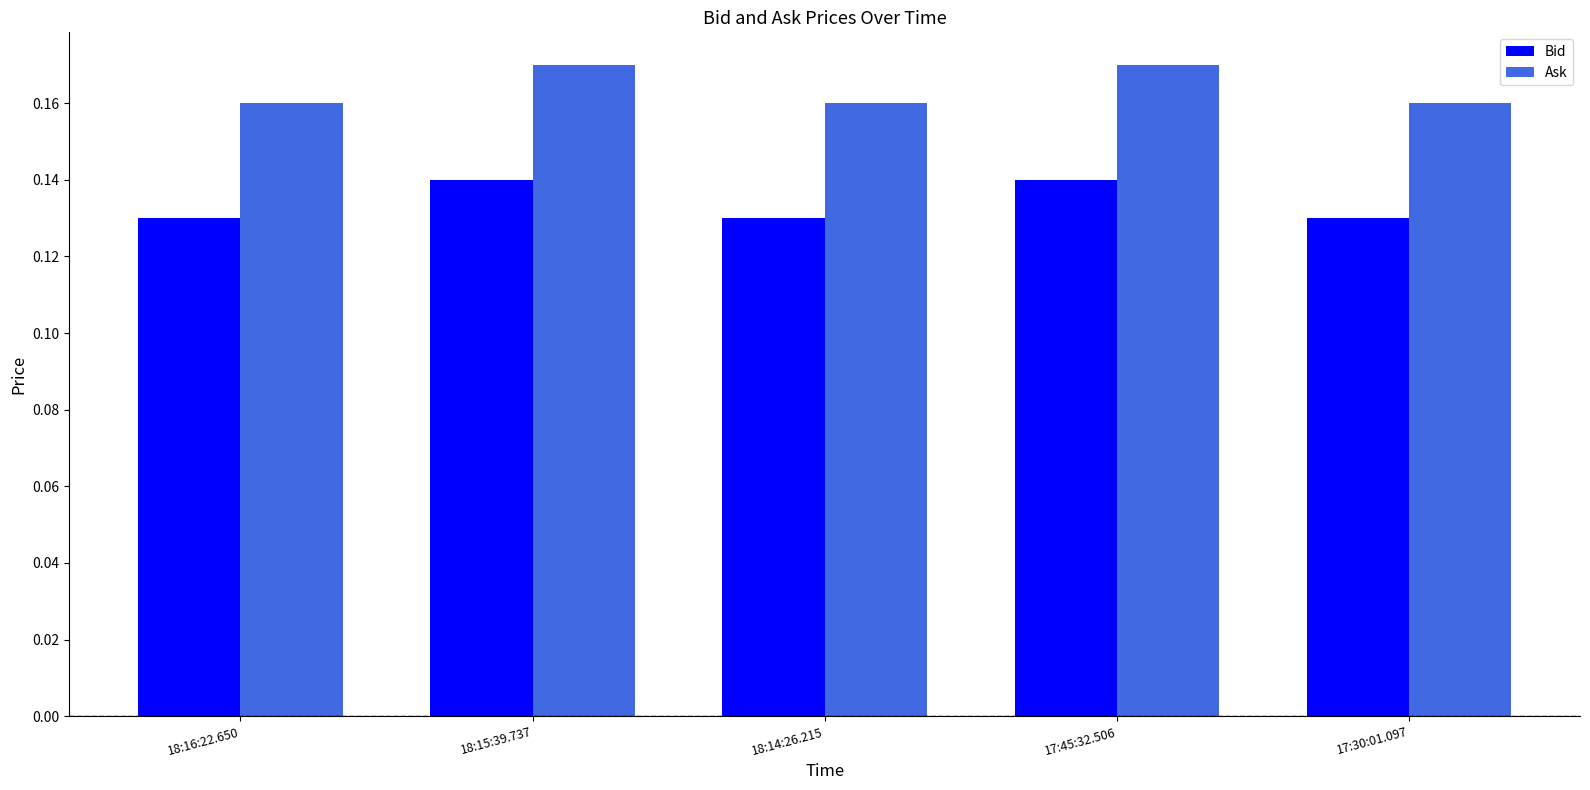

What is the total value across all series at 18:14:26.215?

0.3